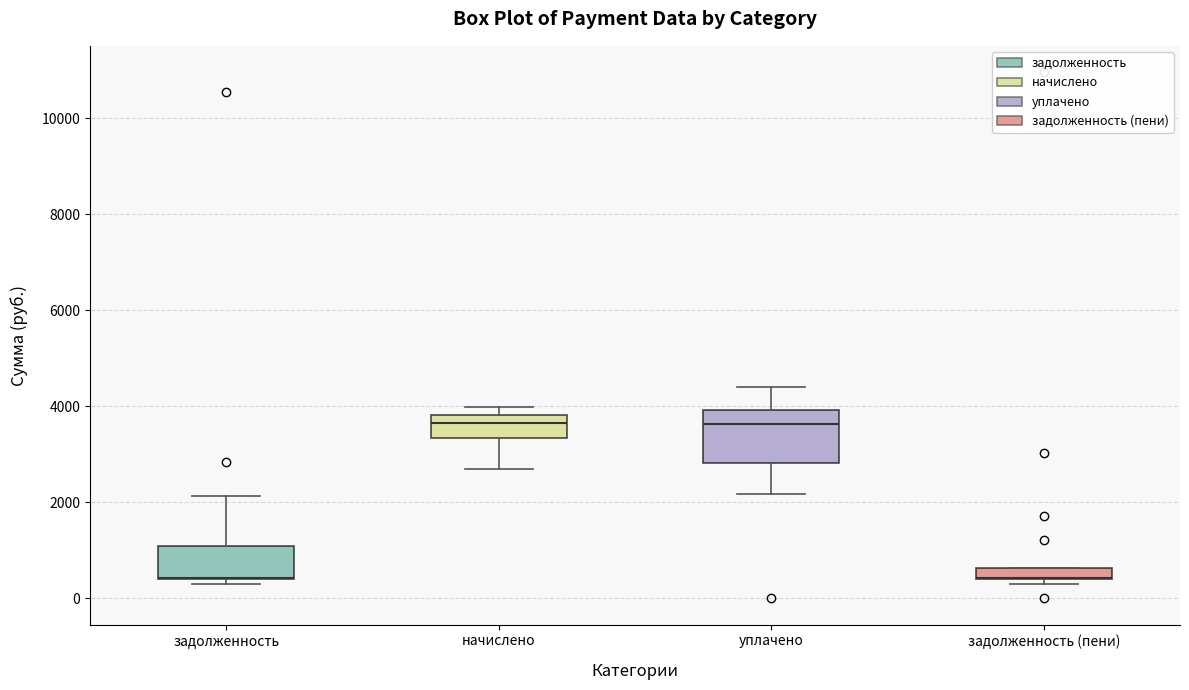

Where does the median line of the box for начислено sit on the y-axis? The values are not printed on the chart, so give them approximately, as read against the axis.

3600